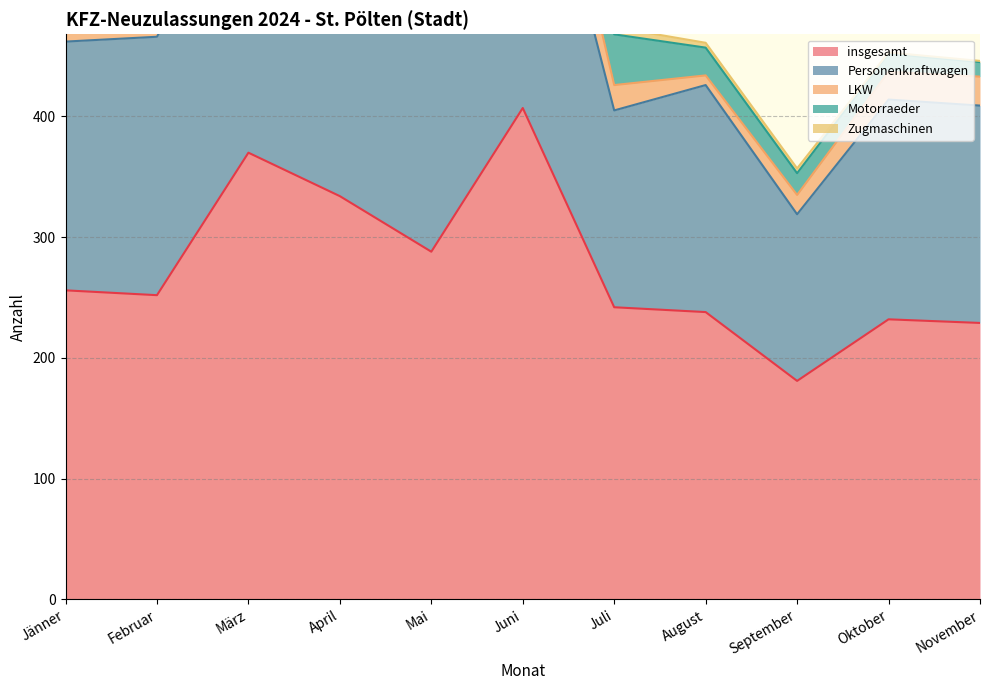

Reading left to right, what are all the values shown in this chart?

insgesamt: Jänner=256	Februar=252	März=370	April=334	Mai=288	Juni=407	Juli=242	August=238	September=181	Oktober=232	November=229
Personenkraftwagen: Jänner=206	Februar=214	März=238	April=203	Mai=196	Juni=293	Juli=163	August=188	September=138	Oktober=182	November=180
LKW: Jänner=39	Februar=19	März=44	April=34	Mai=49	Juni=50	Juli=21	August=8	September=16	Oktober=23	November=24
Motorraeder: Jänner=4	Februar=10	März=66	April=76	Mai=27	Juni=42	Juli=42	August=23	September=18	Oktober=15	November=12
Zugmaschinen: Jänner=2	Februar=1	März=2	April=4	Mai=2	Juni=6	Juli=6	August=4	September=4	Oktober=1	November=1